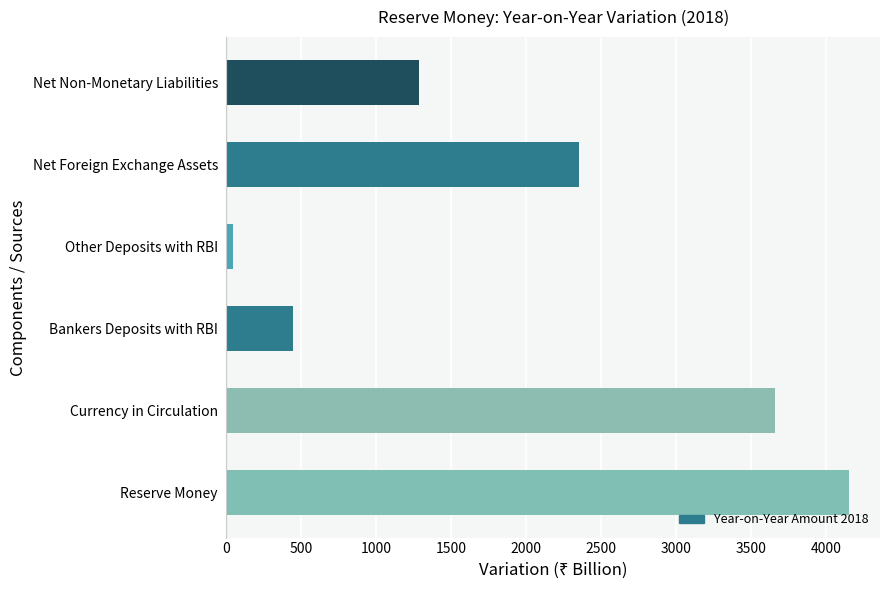

Rank the categories by value from highest to lowest.

Reserve Money, Currency in Circulation, Net Foreign Exchange Assets, Net Non-Monetary Liabilities, Bankers Deposits with RBI, Other Deposits with RBI